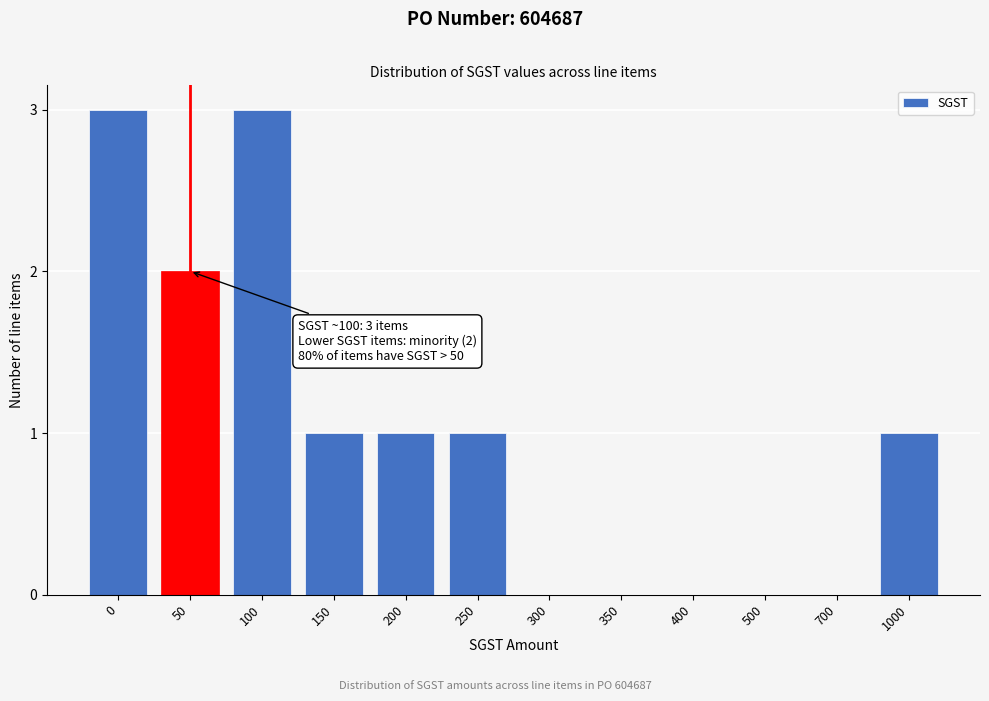

Reading left to right, list all the values displayed in this chart.

0=3	50=2	100=3	150=1	200=1	250=1	300=0	350=0	400=0	500=0	700=0	1000=1